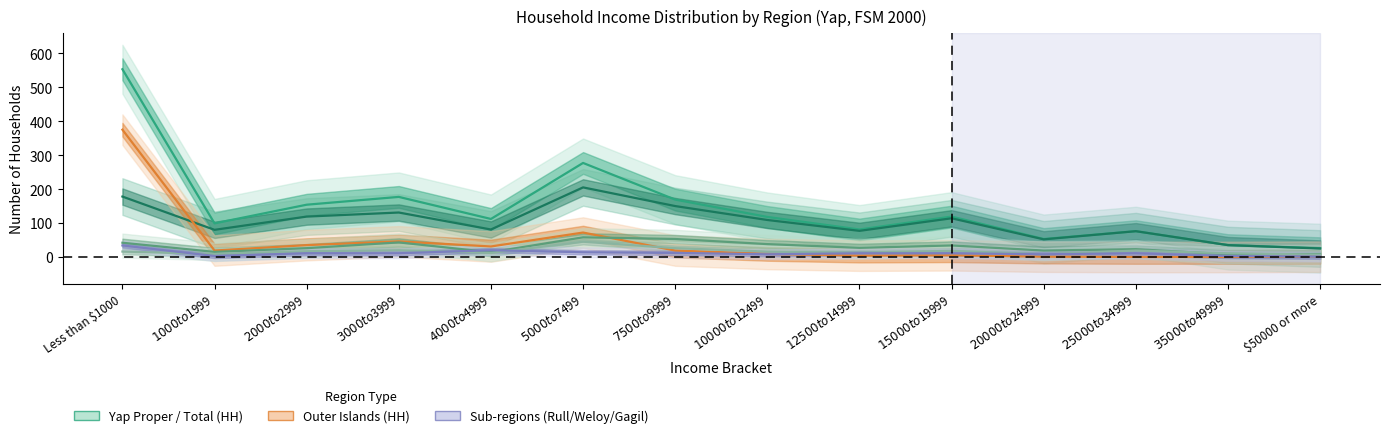

At which label does Gagil (HH) first exceed 11?

Less than $1000